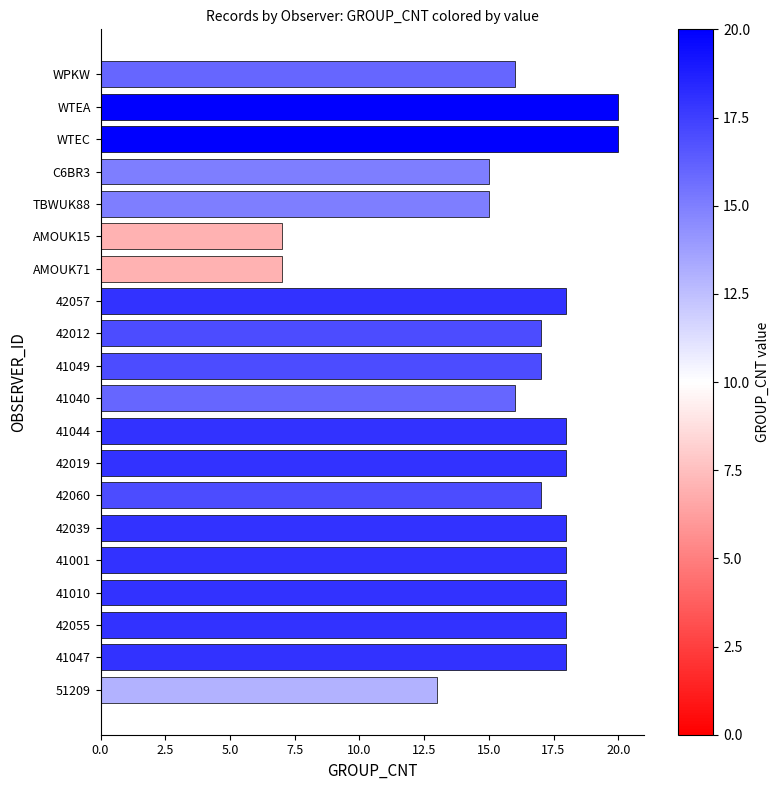

Count the number of categories in the chart.

20